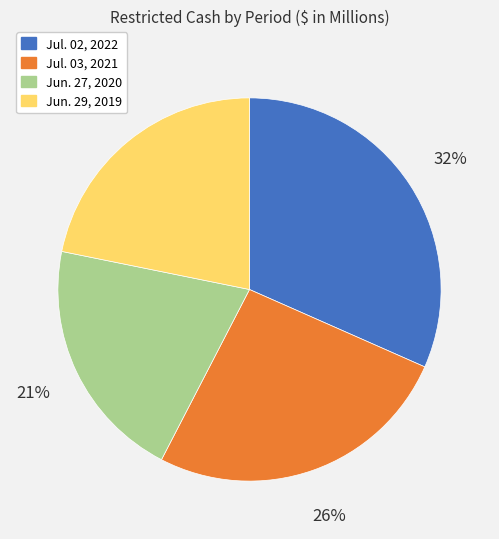

Is there a majority slice in this chart?

No